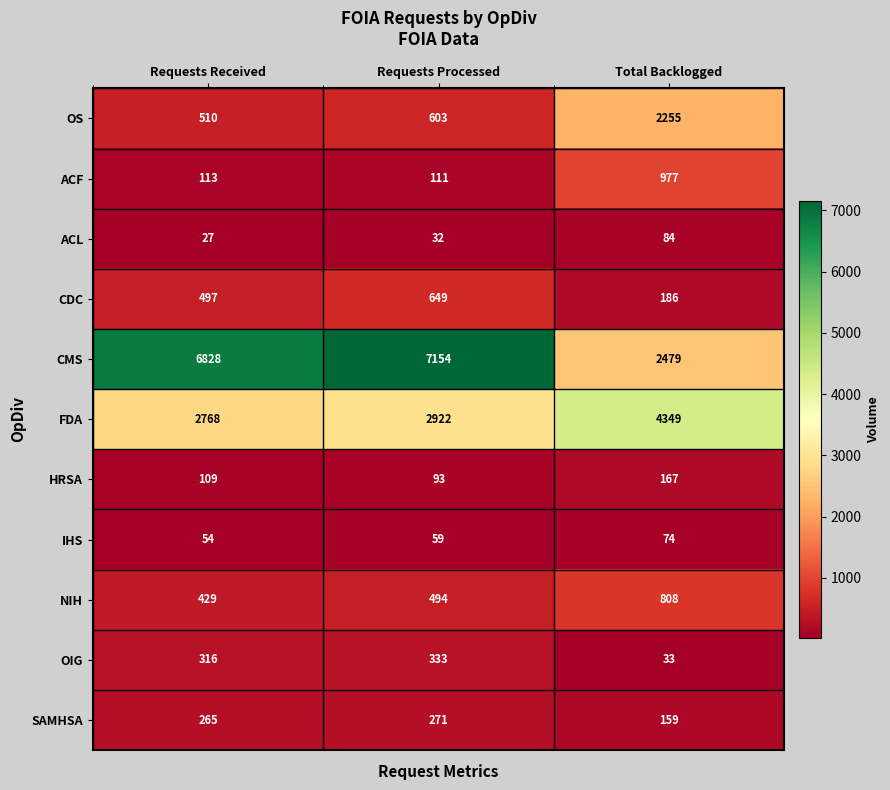

What is the difference between the maximum and minimum values in the CMS series?

4675